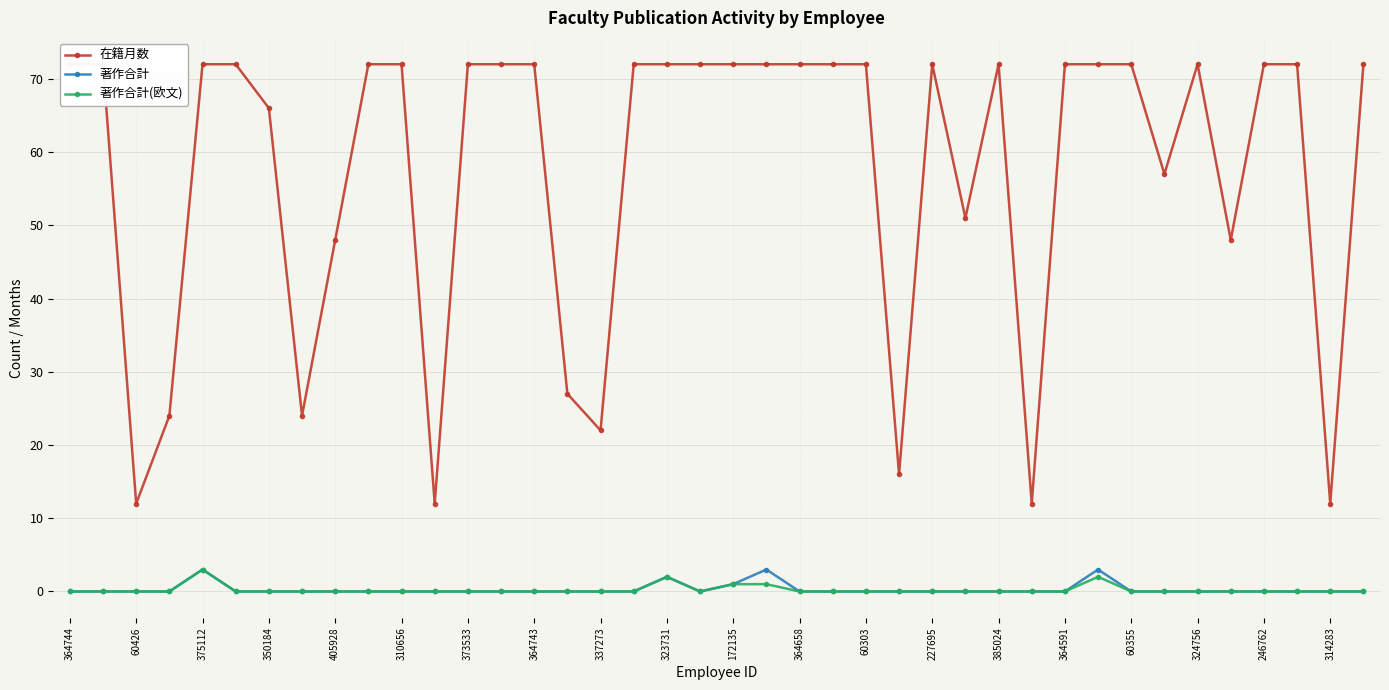

True or false: 著作合計(欧文) has more than 0 points higher than both neighbors.

True